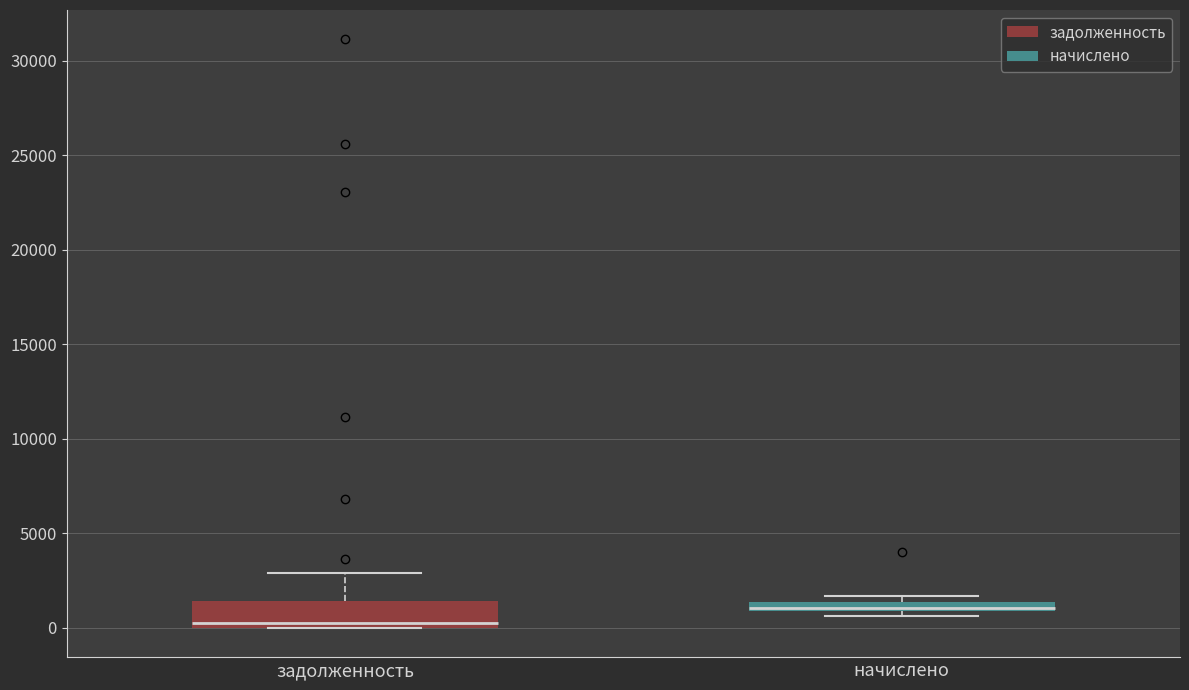

Which box has the lowest median line?

задолженность